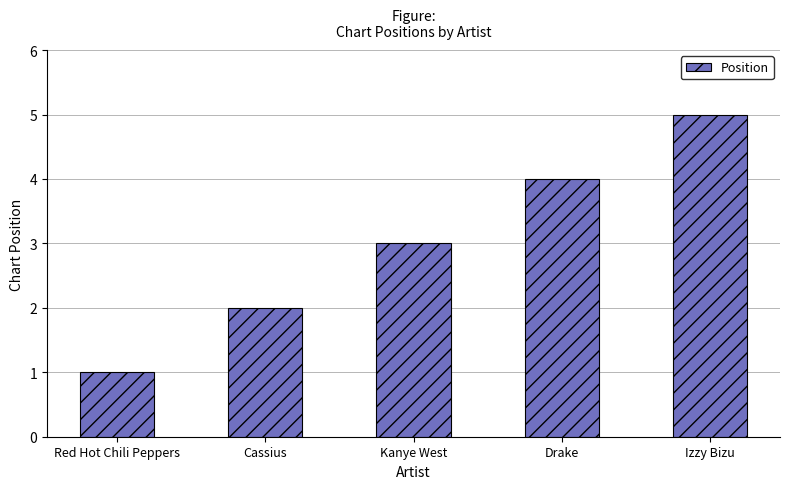

Rank the categories by value from lowest to highest.

Red Hot Chili Peppers, Cassius, Kanye West, Drake, Izzy Bizu